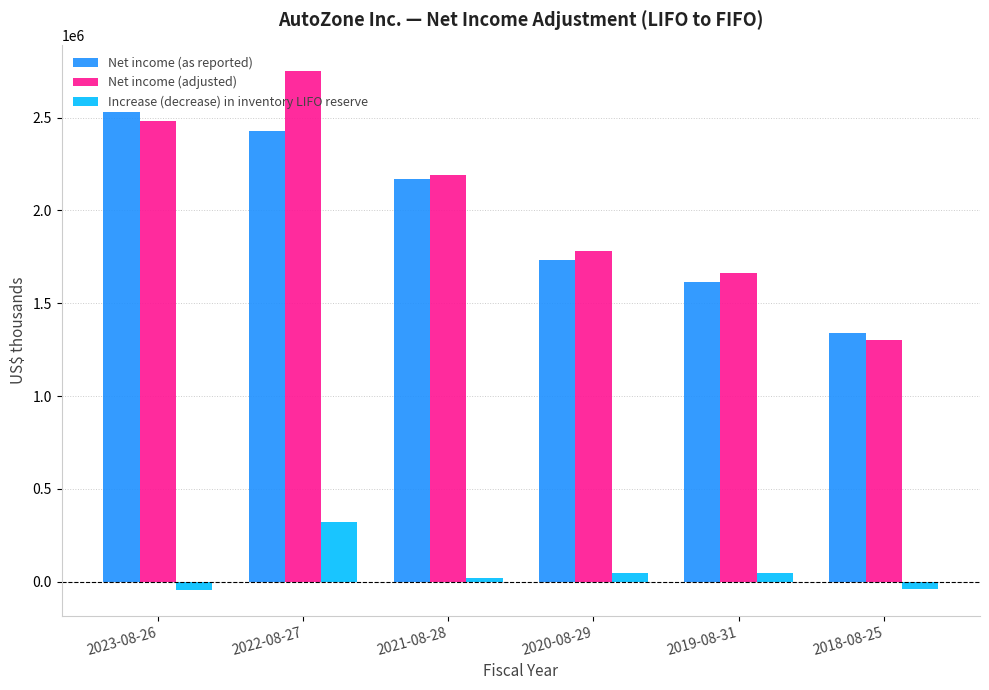

What is the difference between the second highest and second lowest values in the Net income (adjusted) series?

819705